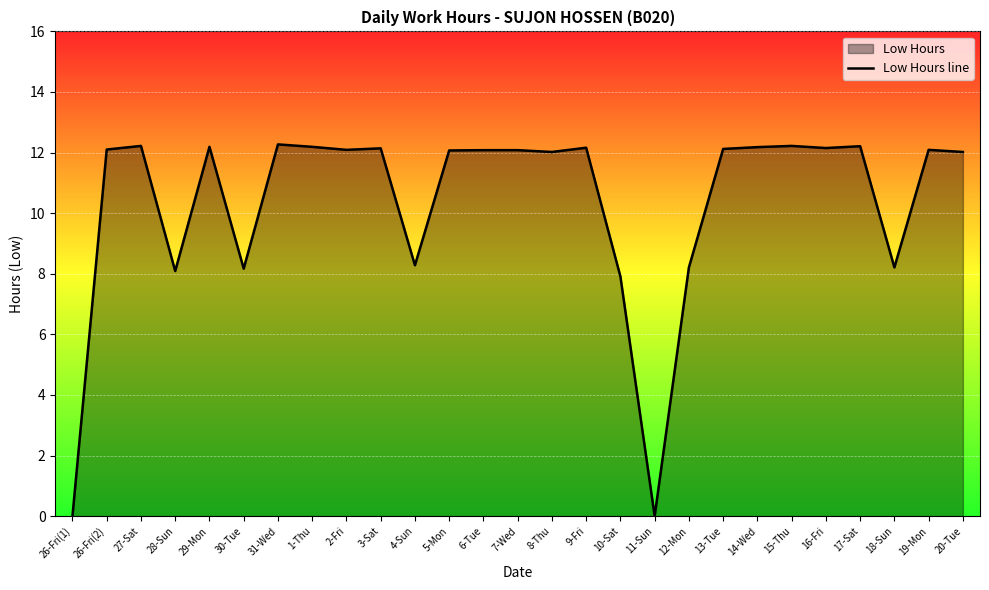

How many series are shown in this chart?

1